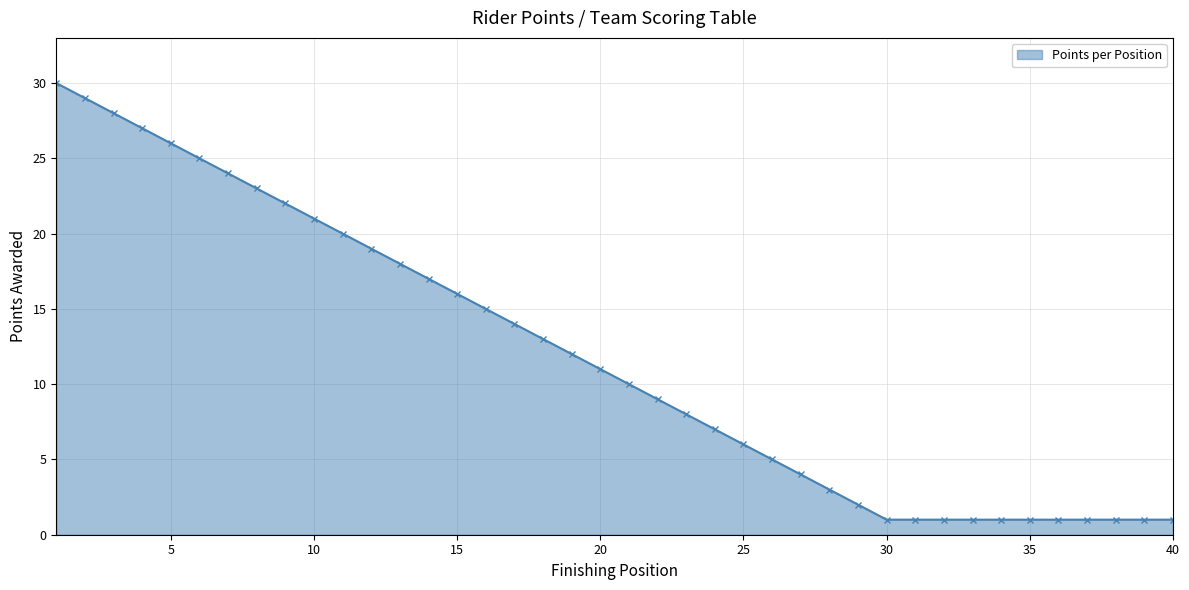

How many distinct data groups are displayed?

1